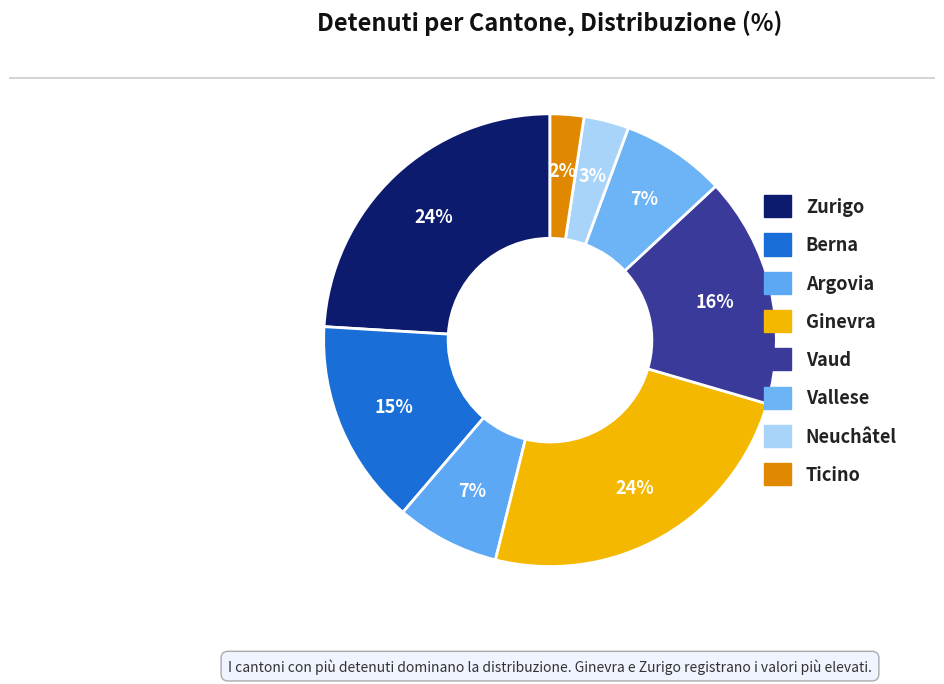

What is the change in value from Argovia to Neuchâtel?

-57